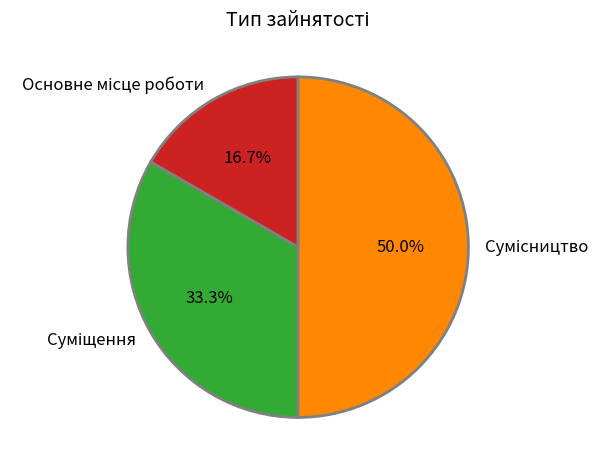

Is there a majority slice in this chart?

No